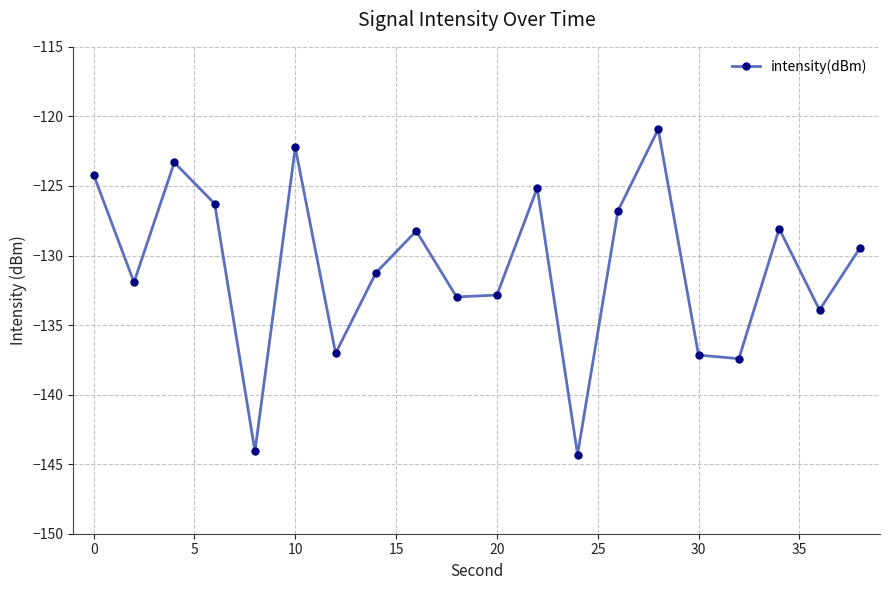

How many points are lower than both their immediate neighbors (excluding endpoints)?

7